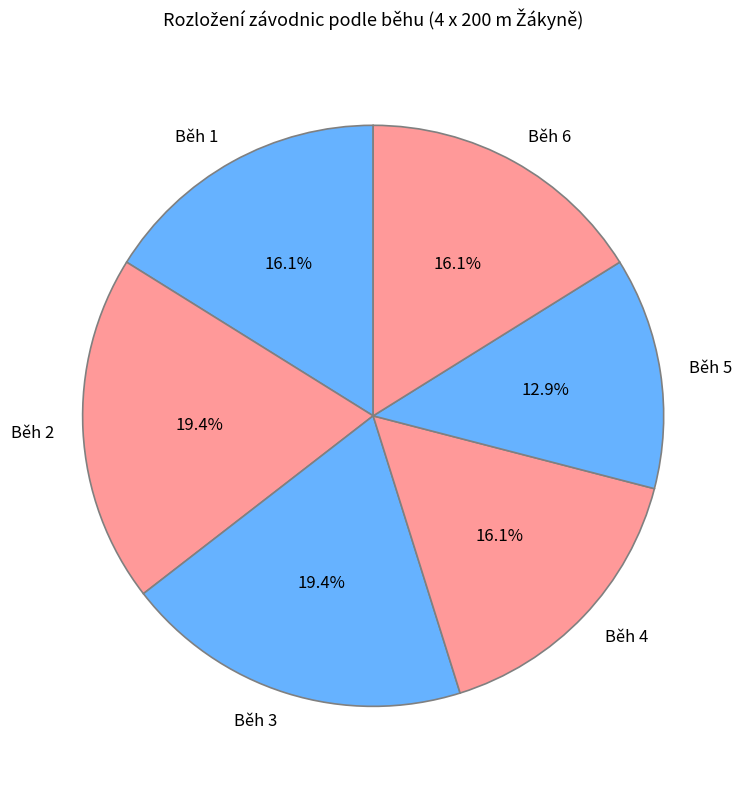

To the nearest percent, what percentage of the pie is Běh 4?

16%